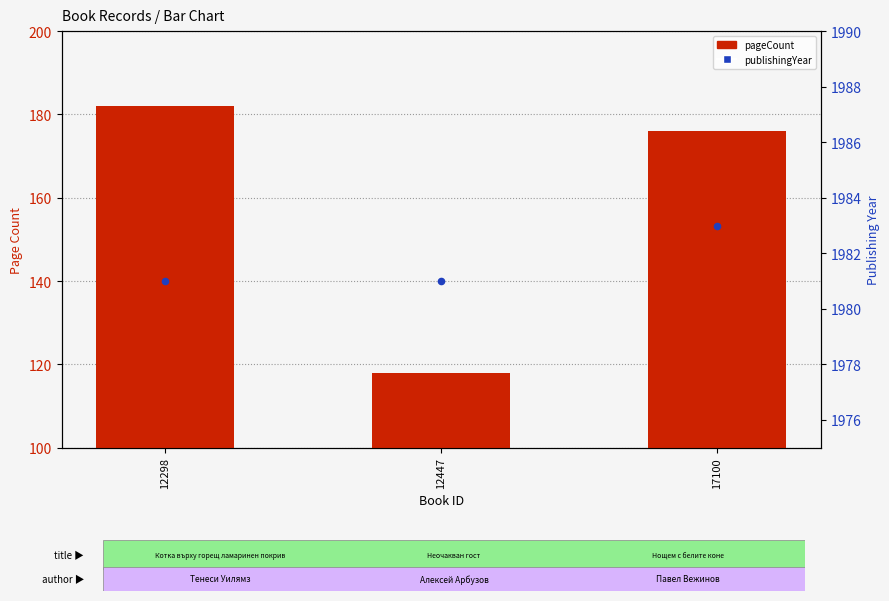

Which series has the largest total across all categories?

publishingYear